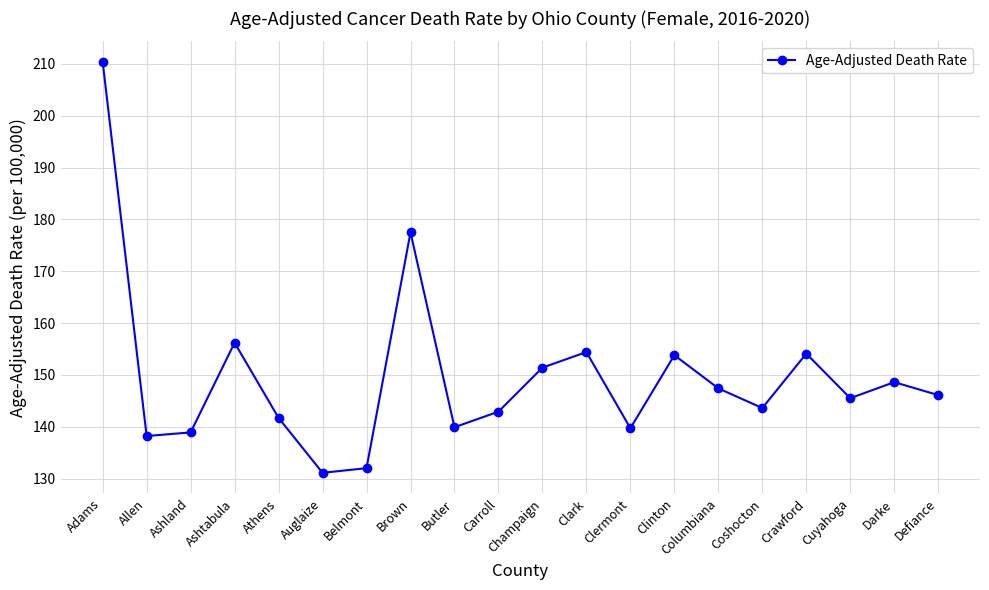

What is the difference between the values at Athens and Clark?

12.7